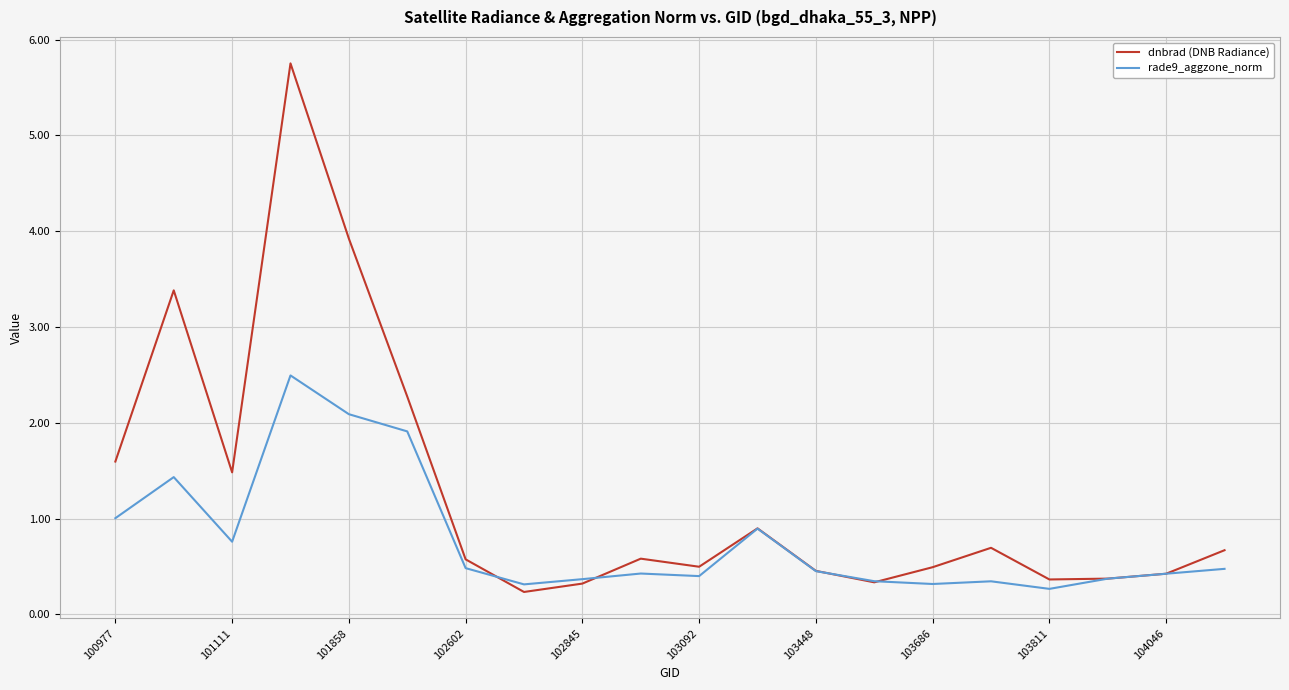

What is the highest value of the dnbrad (DNB Radiance) series?

5.8